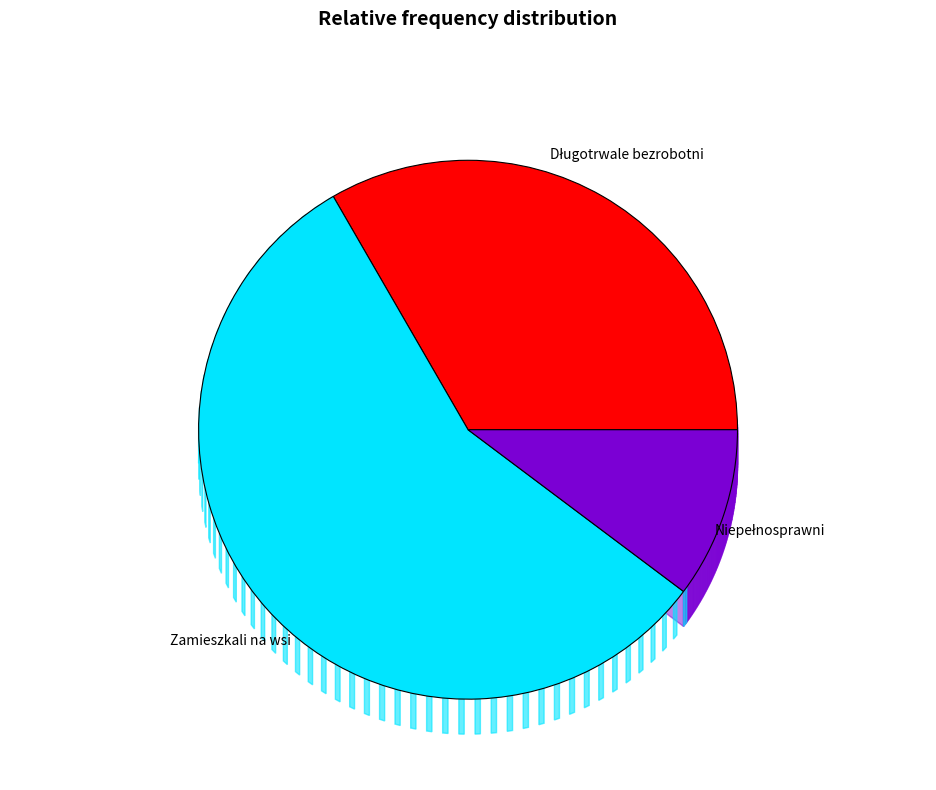

Is Długotrwale bezrobotni the majority of the pie?

No